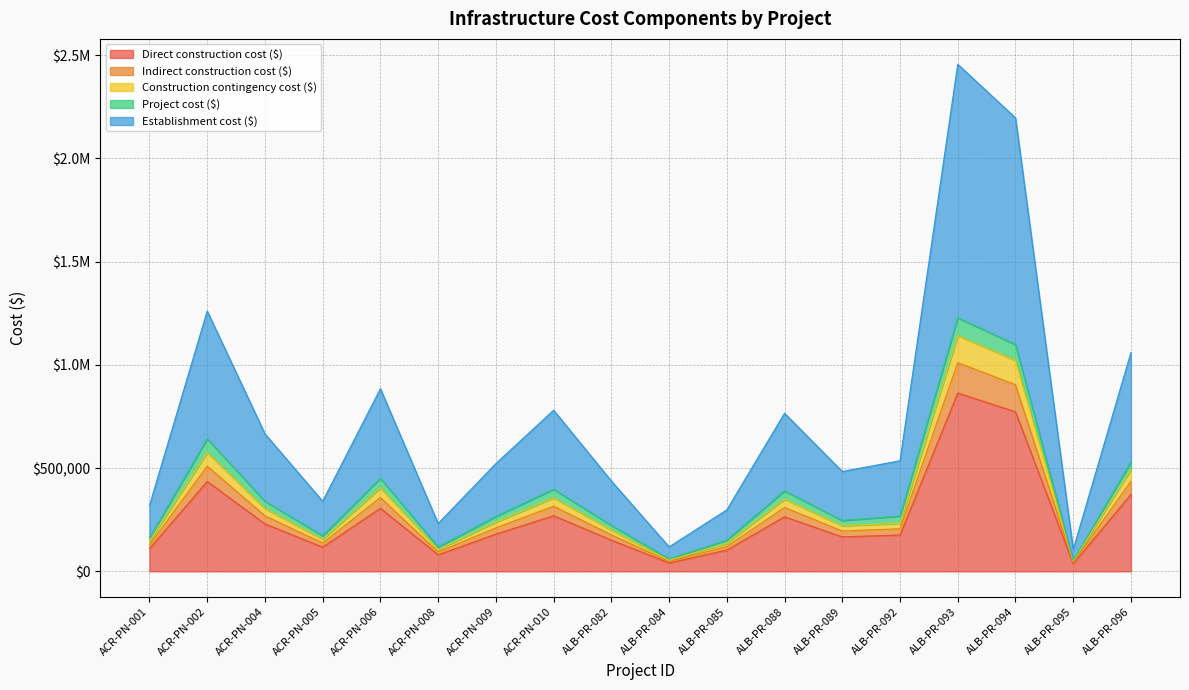

In Indirect construction cost ($), how many points are higher than both neighbors (excluding endpoints)?

5